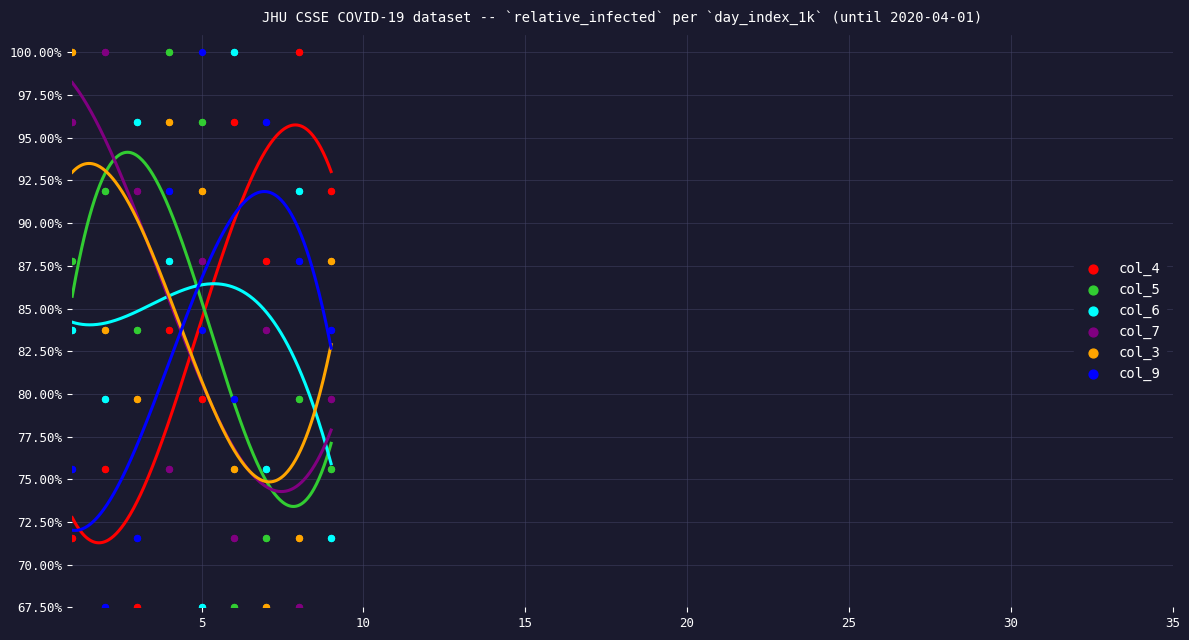

What is the X range (max minus min) for the scatter plot?

8.0